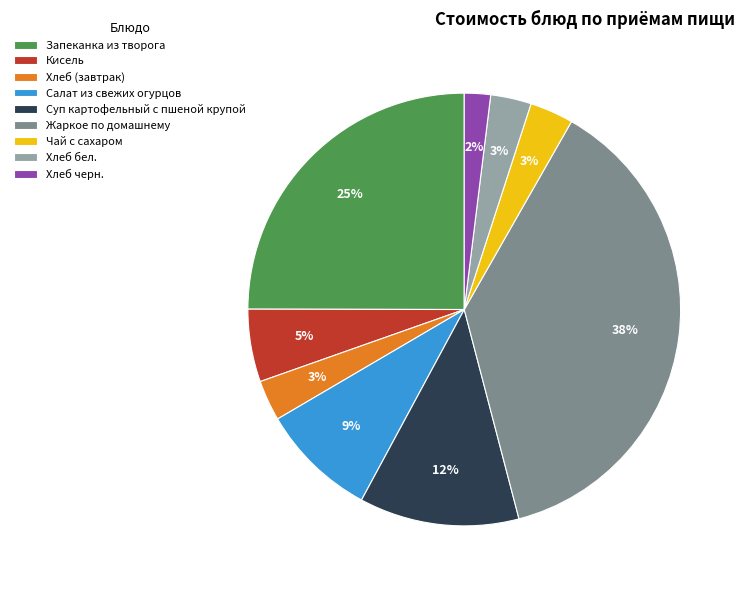

How many segments does this pie chart have?

9